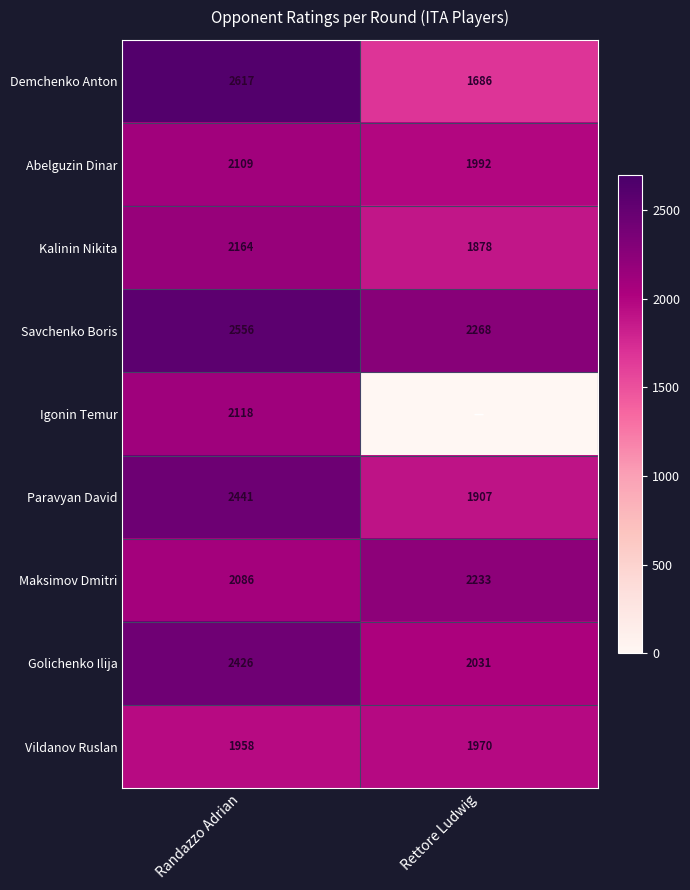

Is it true that Paravyan David equals 1907 at Rettore Ludwig?

True